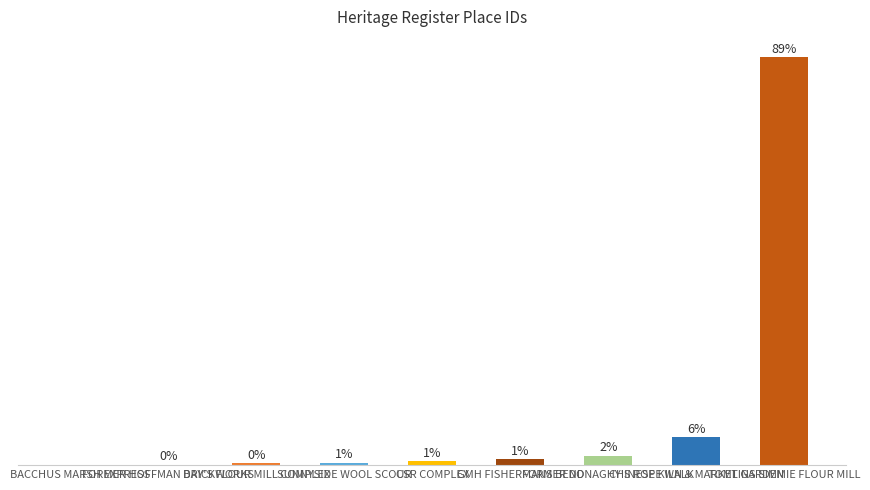

What is the change in value from BACCHUS MARSH EXPRESS to CSR COMPLEX?

+0.9